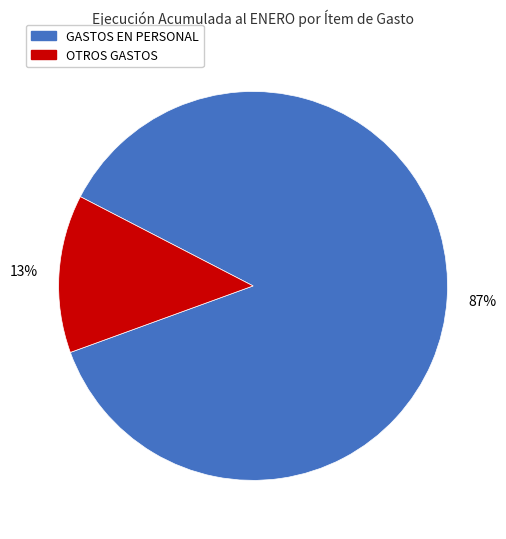

Count the number of slices in the pie.

2